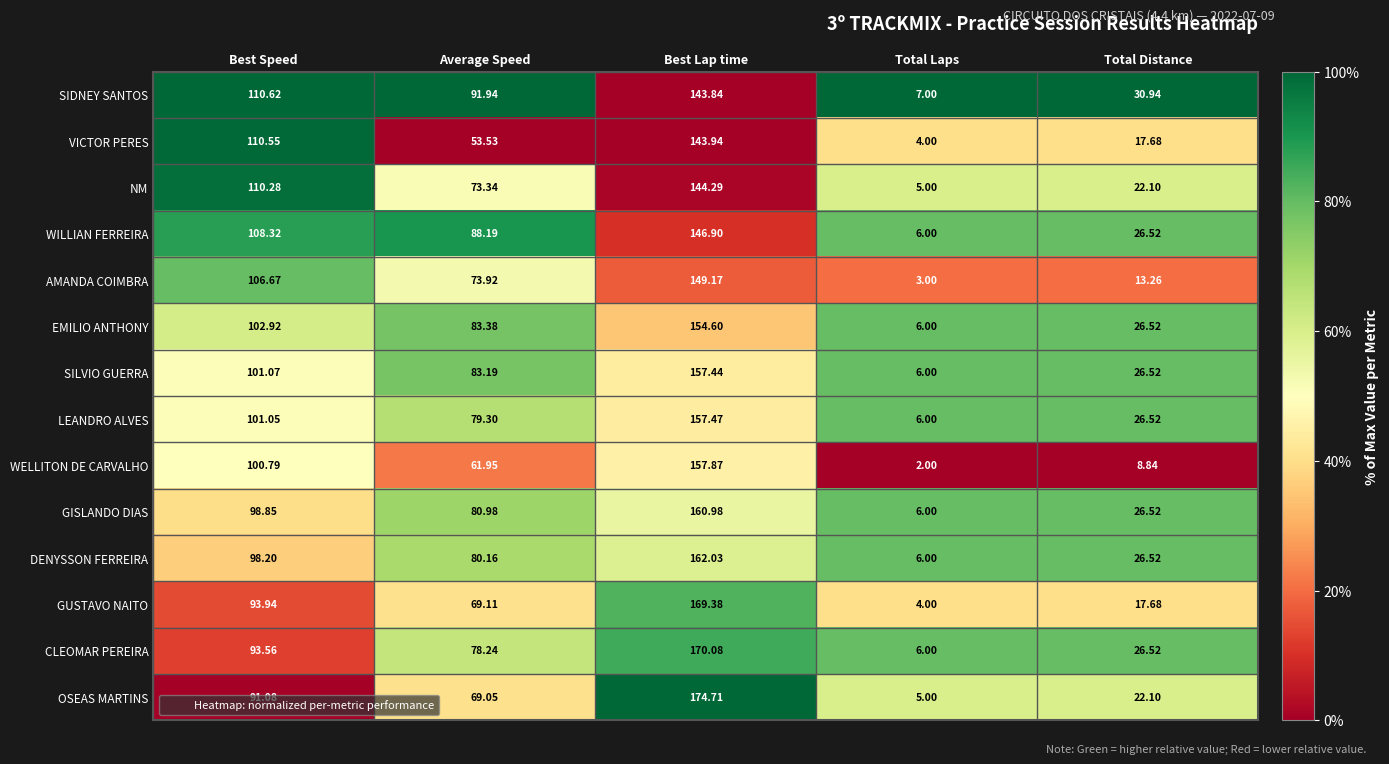

At which label does AMANDA COIMBRA first exceed 73?

Best Speed